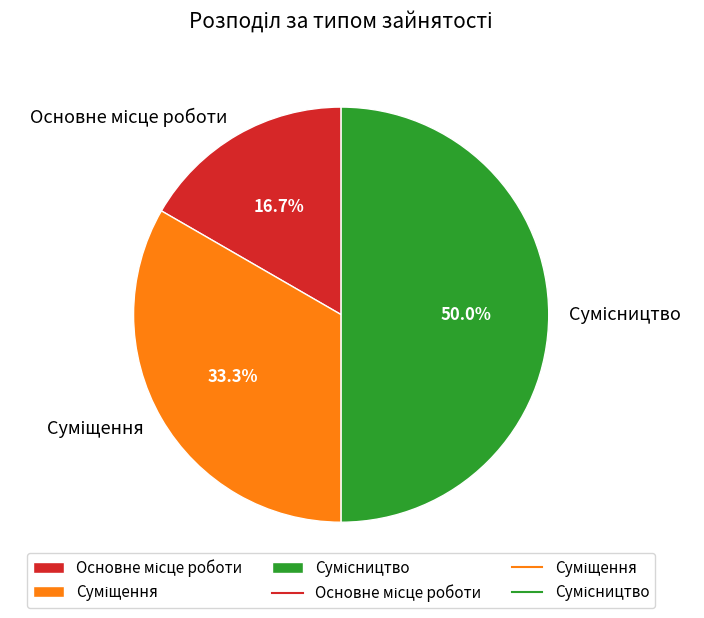

How many slices are in this pie chart?

3